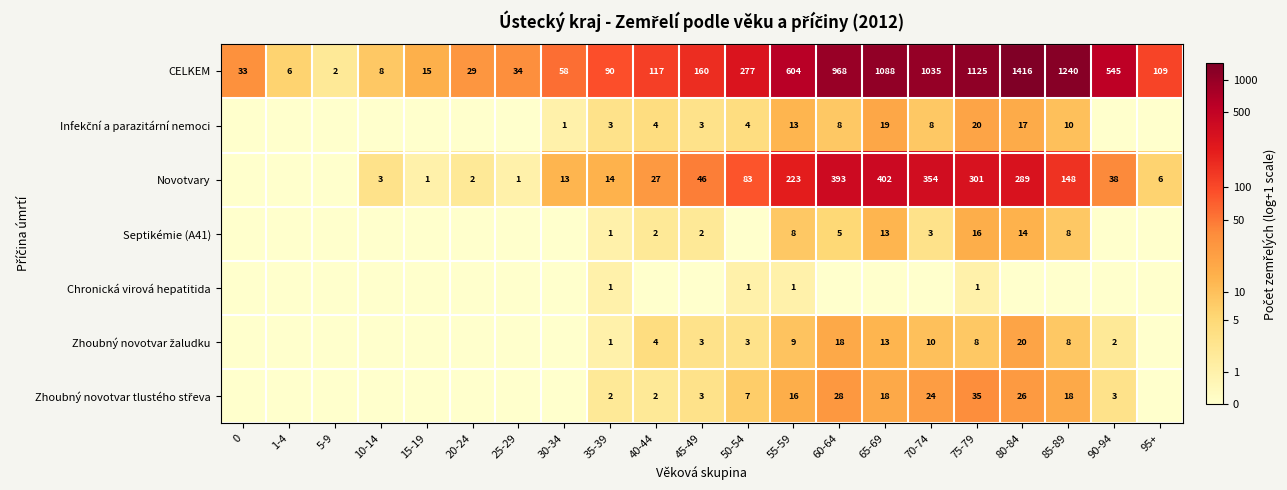

Is it true that Chronická virová hepatitida equals 1 at 55-59?

True